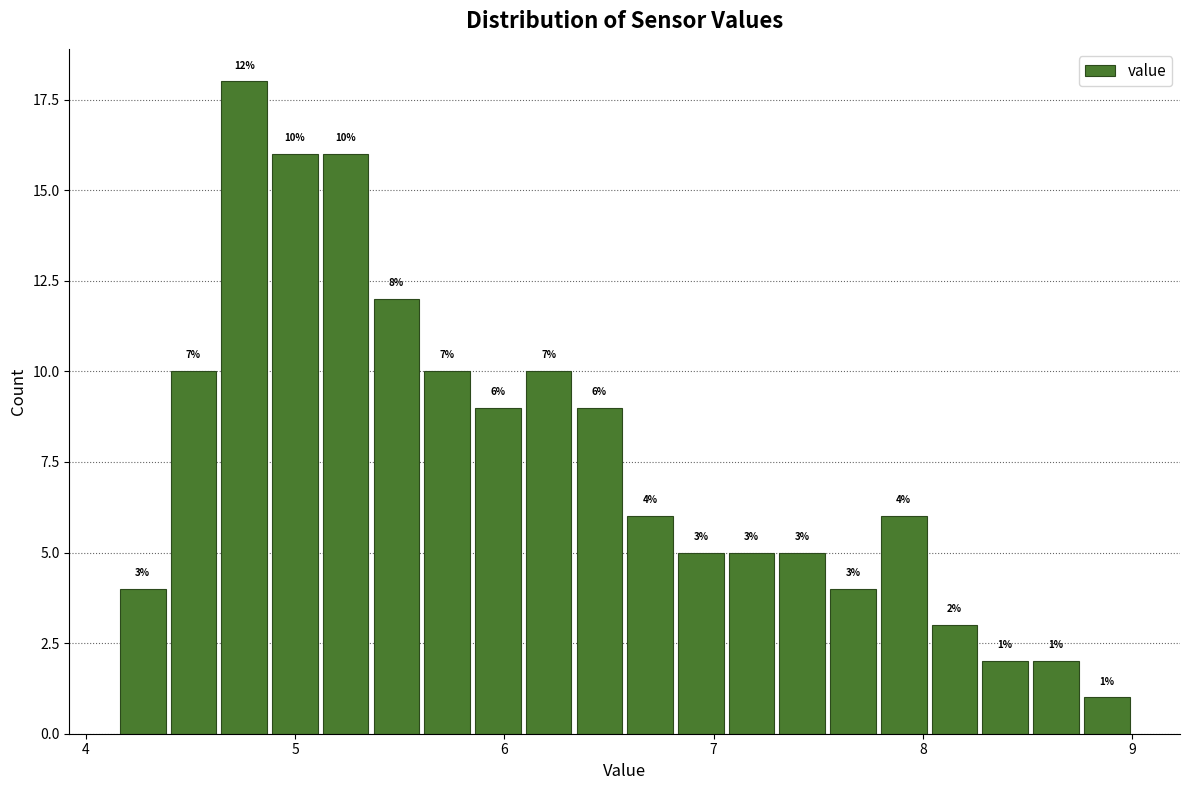

Around what value on the x-axis is the tallest bar? Give the approximate position of its centre, as read against the axis.

4.8